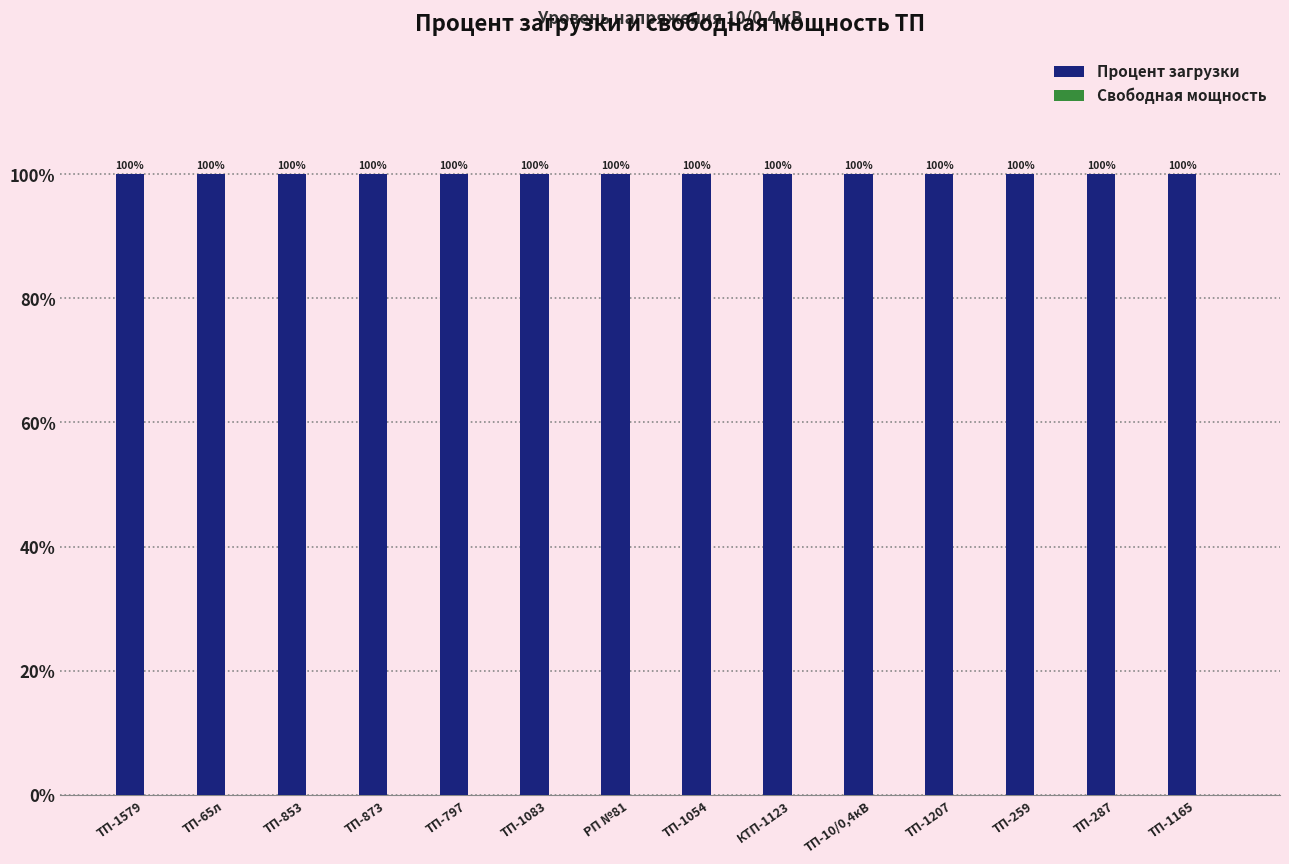

What is the label of the 4th bar from the right?

ТП-1207